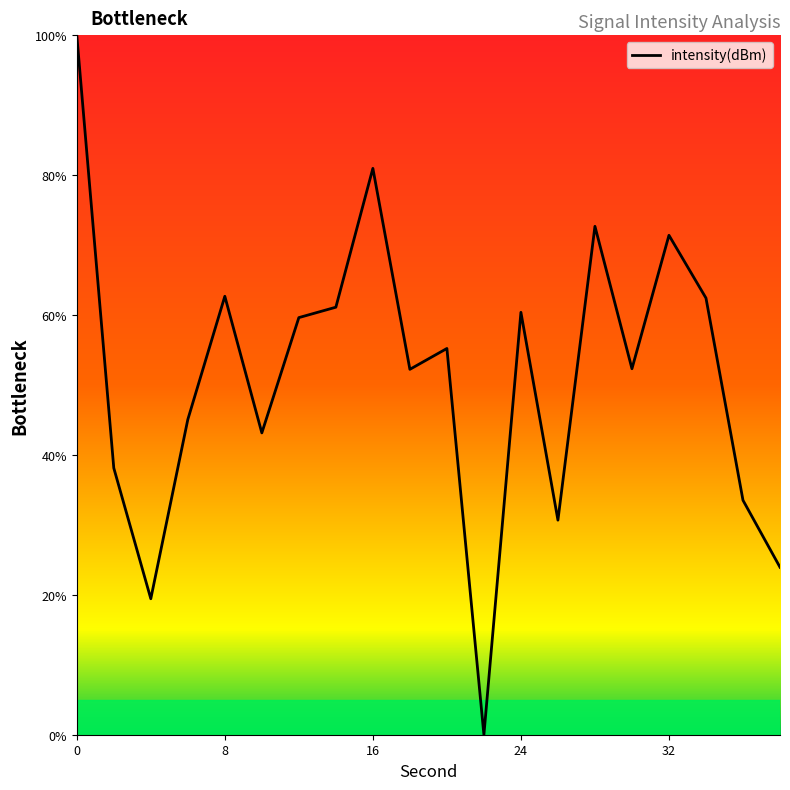

Reading left to right, transcribe all the data shown in this chart.

100.0	38.1	19.4	45.1	62.7	43.1	59.6	61.1	81.0	52.2	55.2	0.0	60.4	30.7	72.7	52.3	71.4	62.4	33.5	23.9